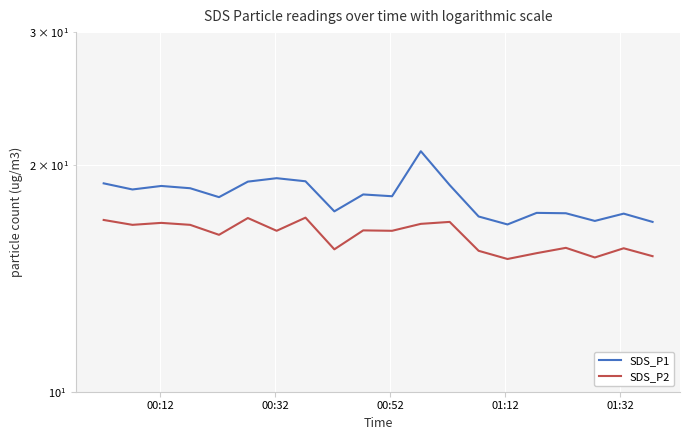

In SDS_P2, how many points are higher than both neighbors (excluding endpoints)?

7